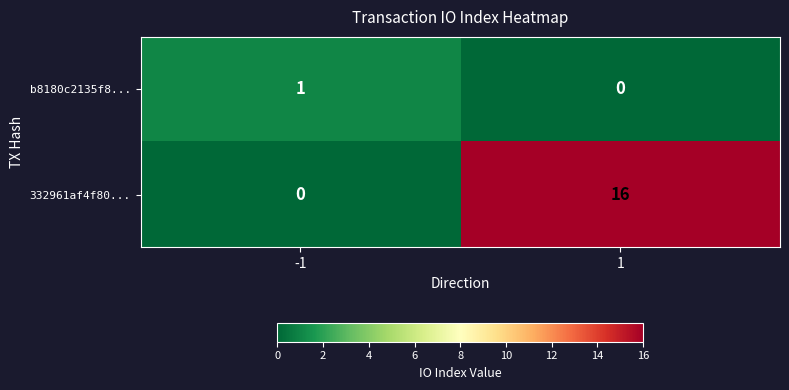

How many positive values does the b8180c2135f8... series have?

1